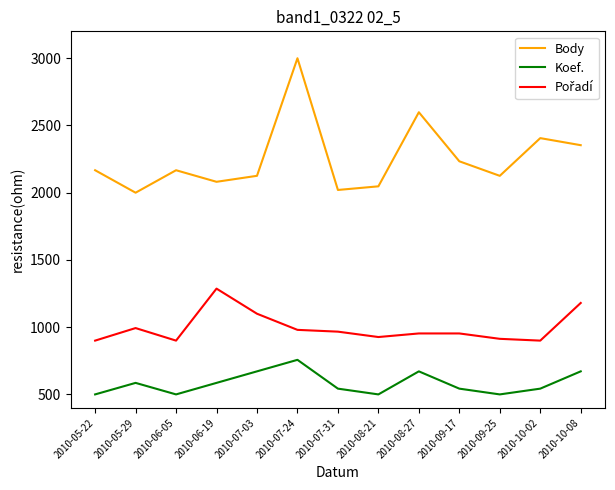

True or false: Body and Koef. intersect in this chart.

False